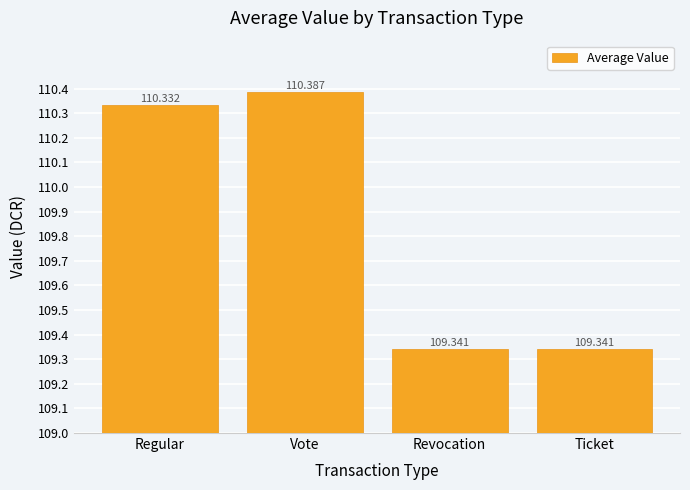

List the labels in order of value, largest first.

Vote, Regular, Ticket, Revocation